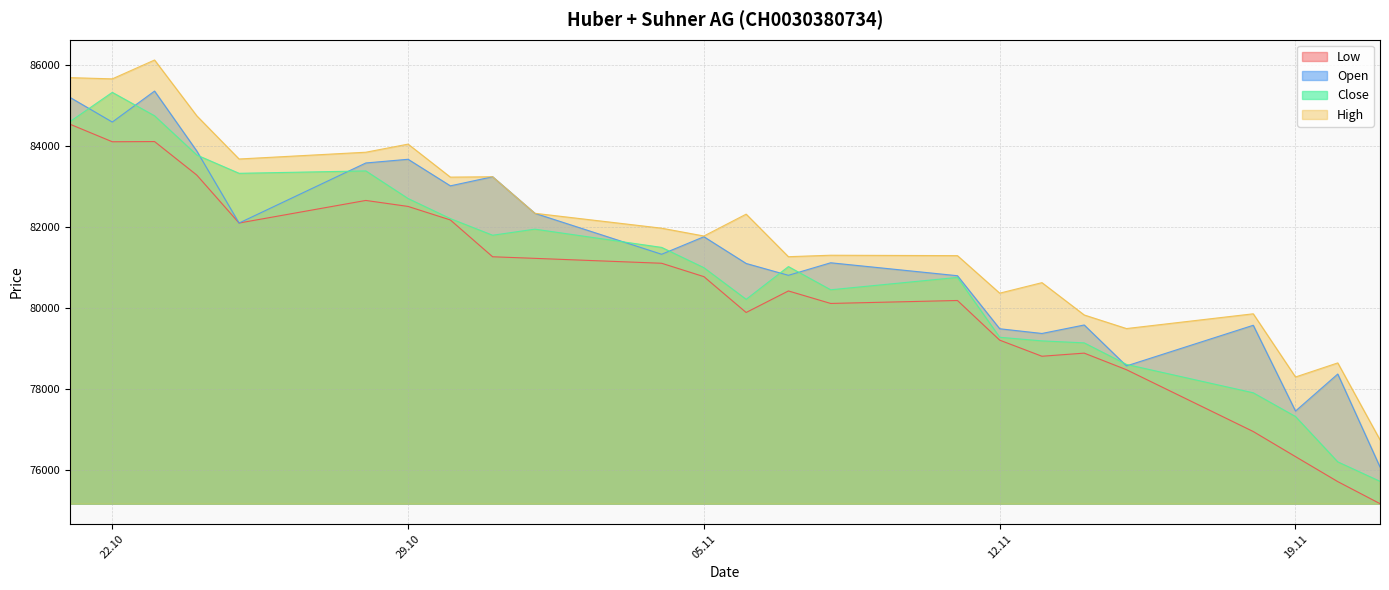

What is the difference between the highest and lowest values at 12.11?

1159